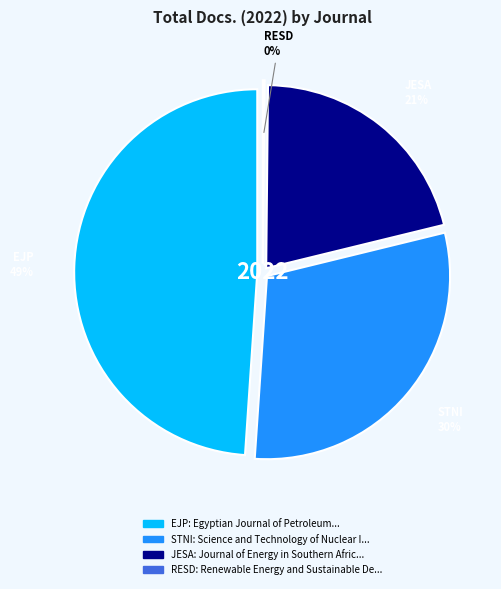

The Egyptian Journal of Petroleum slice represents 49% of the pie. True or false?

True